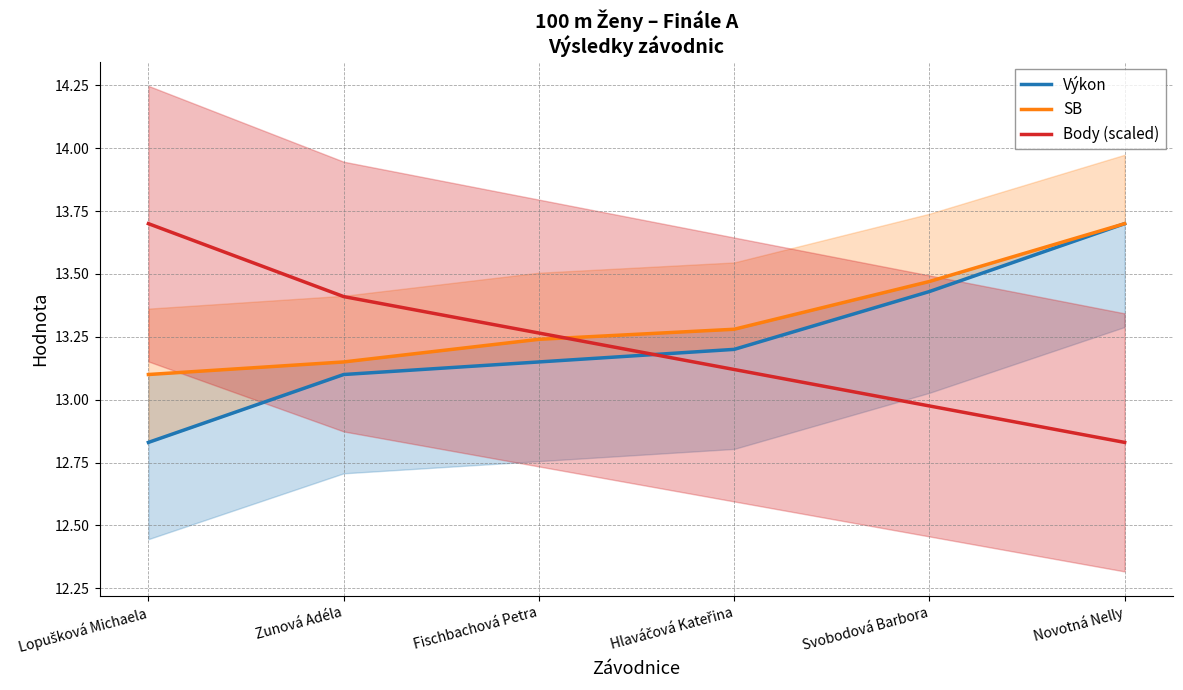

At how many categories does at least one series exceed 13?

6